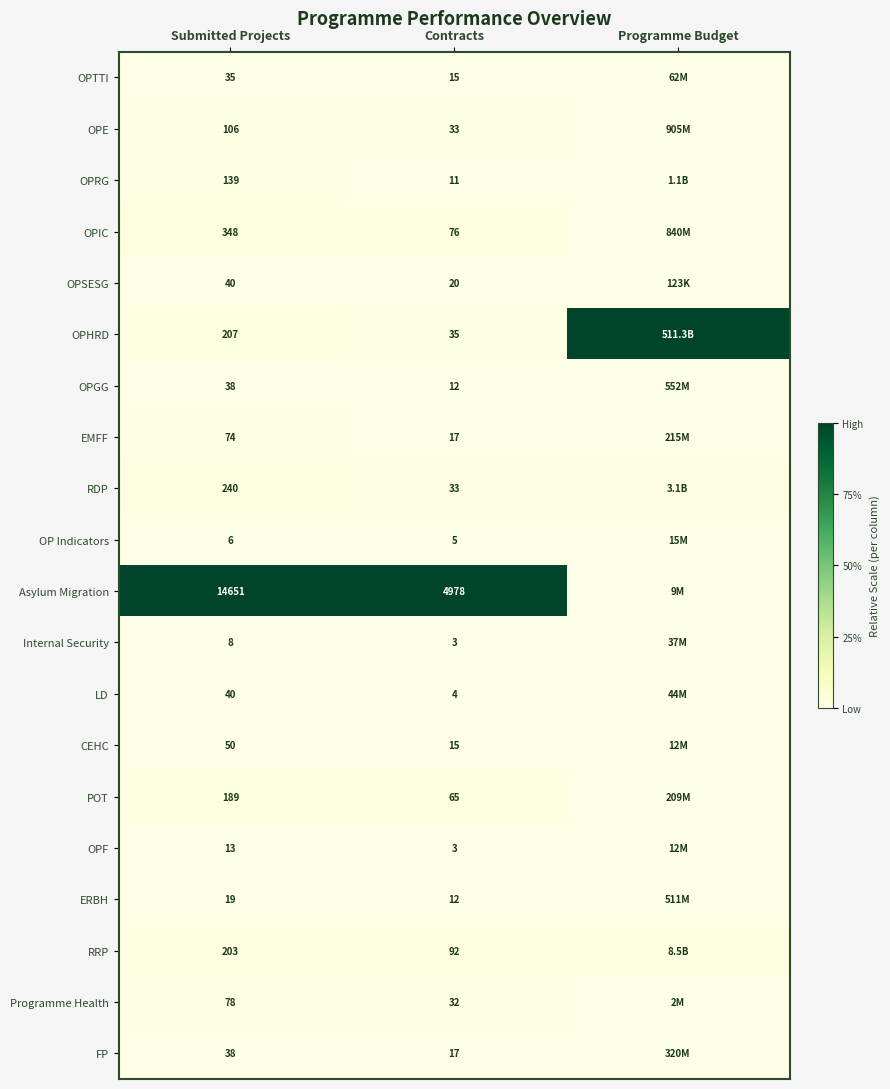

Is the value of RRP at Submitted Projects greater than the value of OPRG at Contracts?

Yes